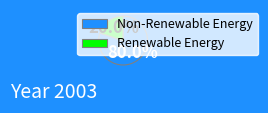

Do Renewable Energy and Non-Renewable Energy together represent more than half of the pie?

Yes